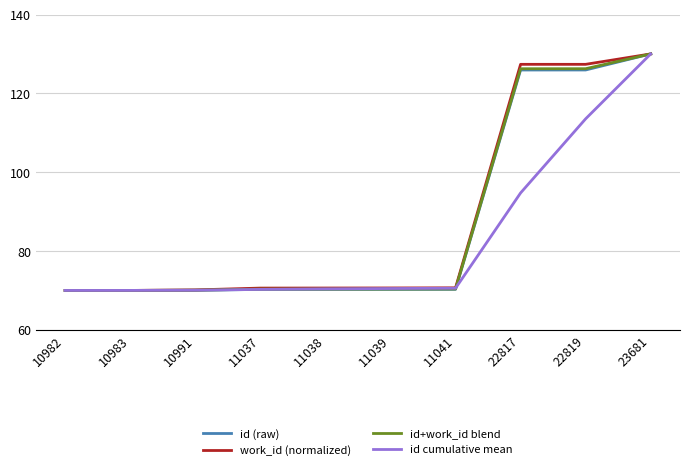

At which category is the sum across all series the highest?

23681